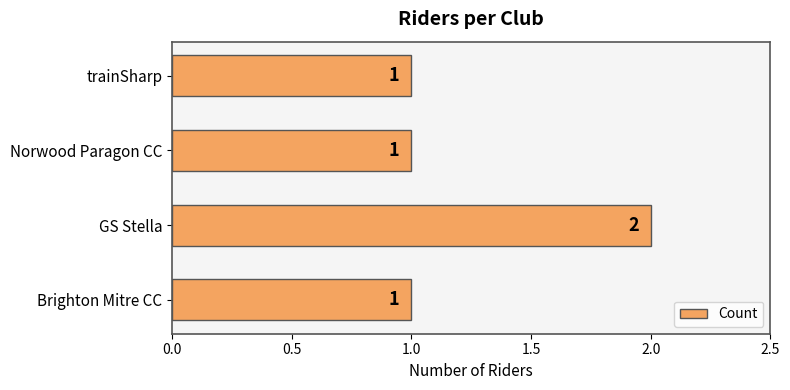

Which has a higher value, GS Stella or Norwood Paragon CC?

GS Stella